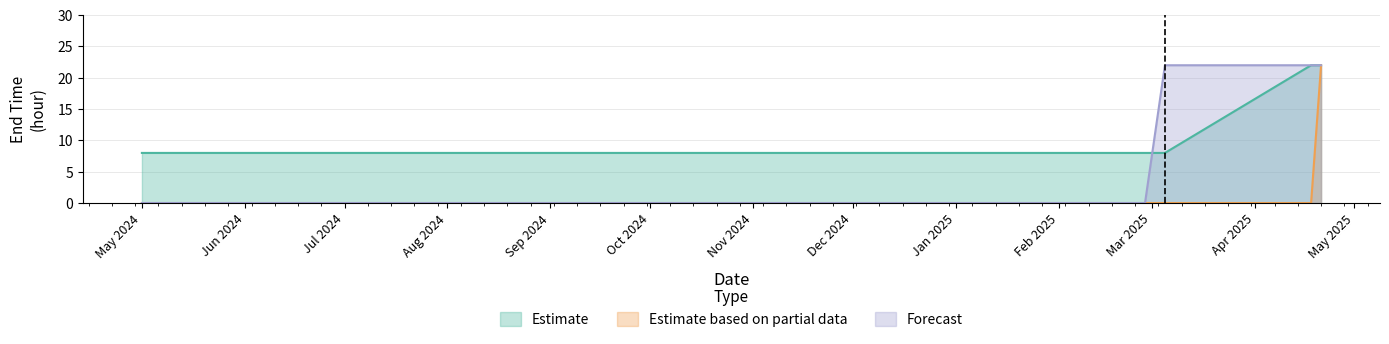

What is the maximum value for Forecast?

22